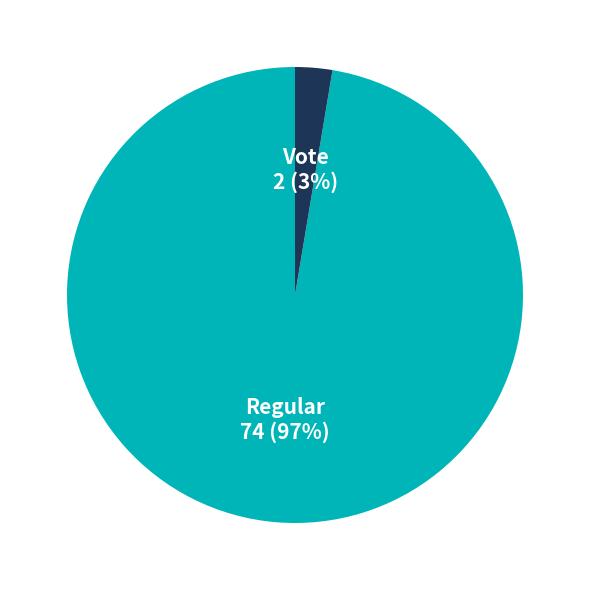

What is the largest slice in the pie chart?

Regular